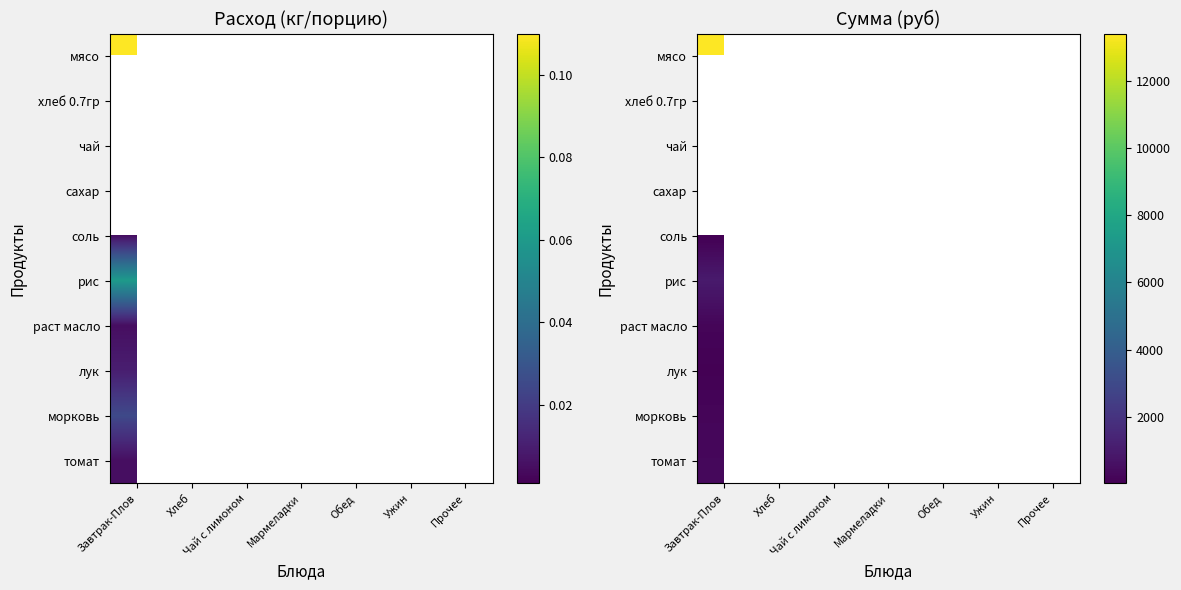

Is the value of мясо at Хлеб greater than the value of лук at Обед?

No